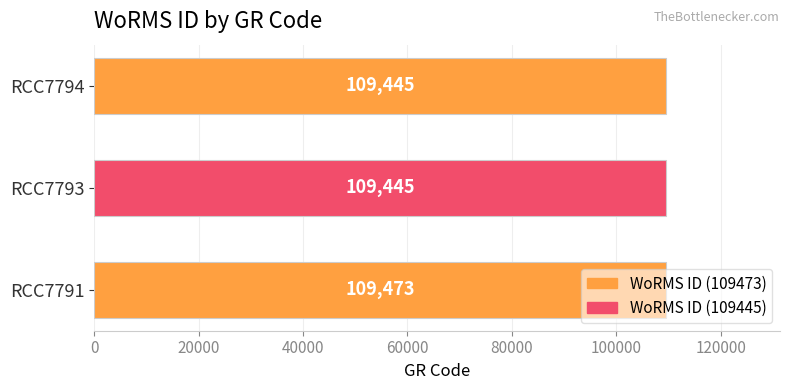

How many values are between 109445 and 109473?

3